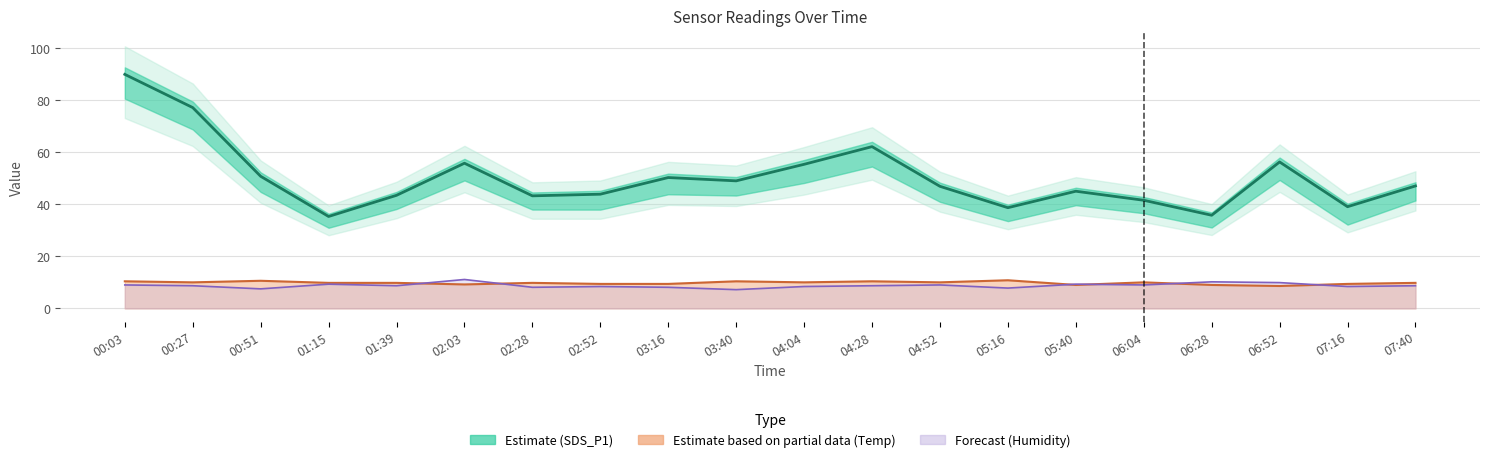

Read the SDS_P1 (Estimate) value at 06:52.

56.2